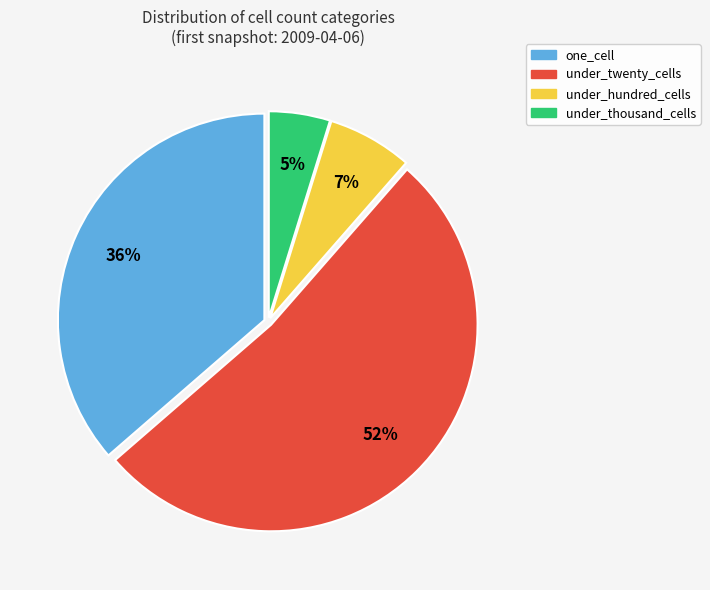

Is there a majority slice in this chart?

Yes